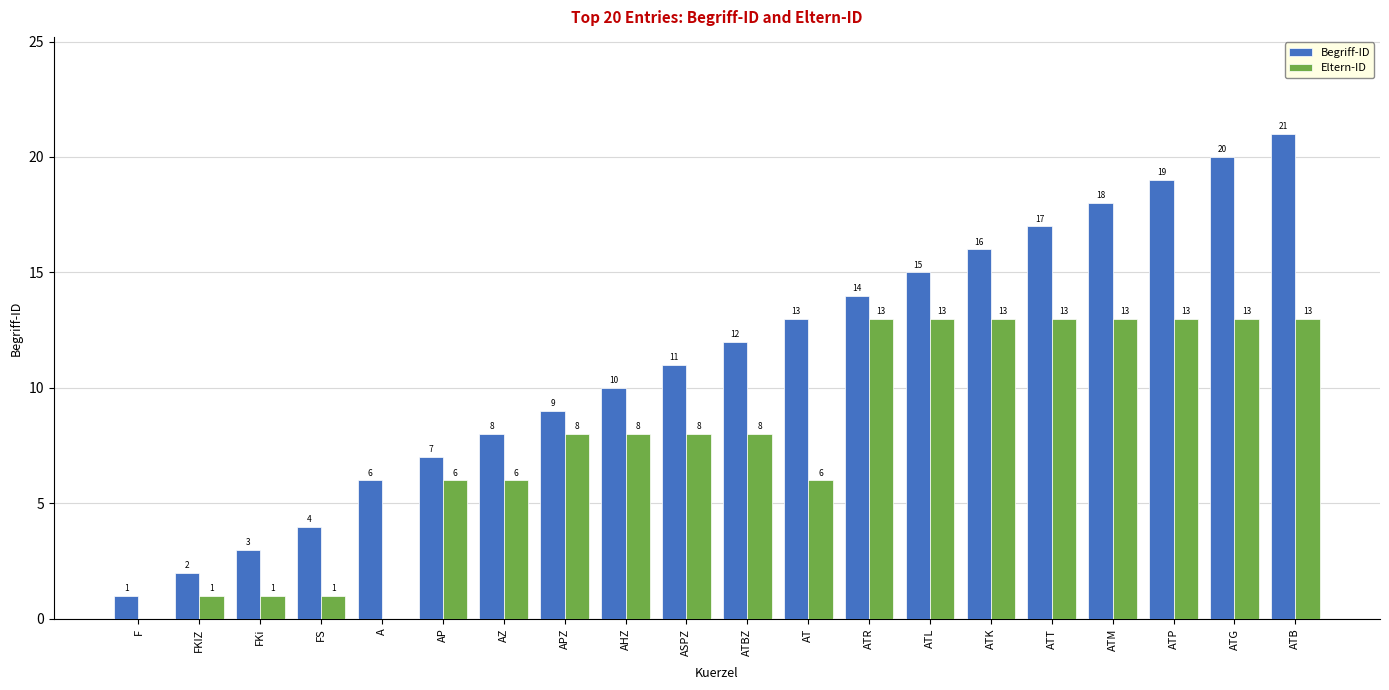

What are all the series names shown in the legend?

Begriff-ID, Eltern-ID